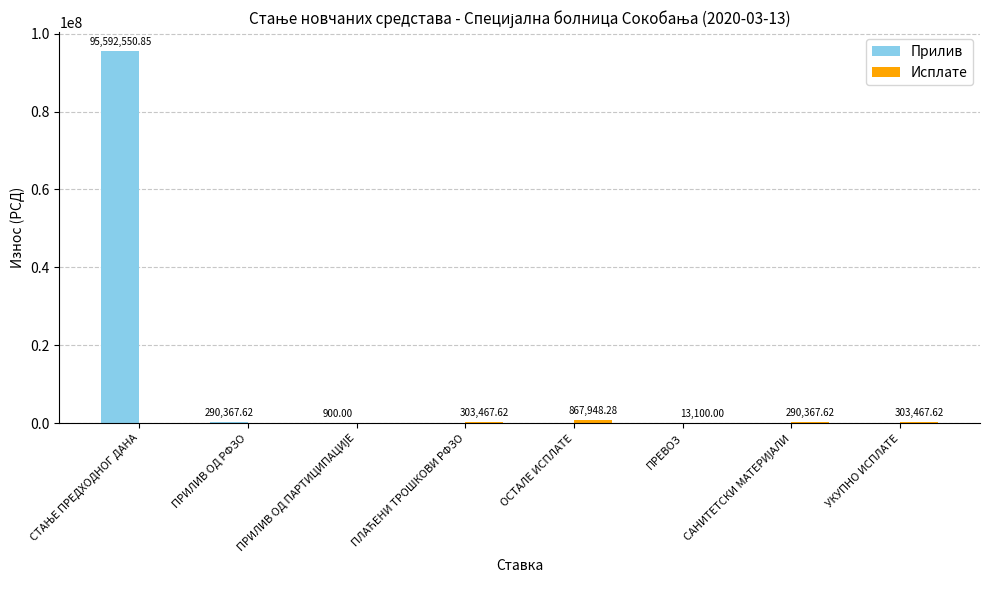

What is the sum of all Прилив values?

95883818.5